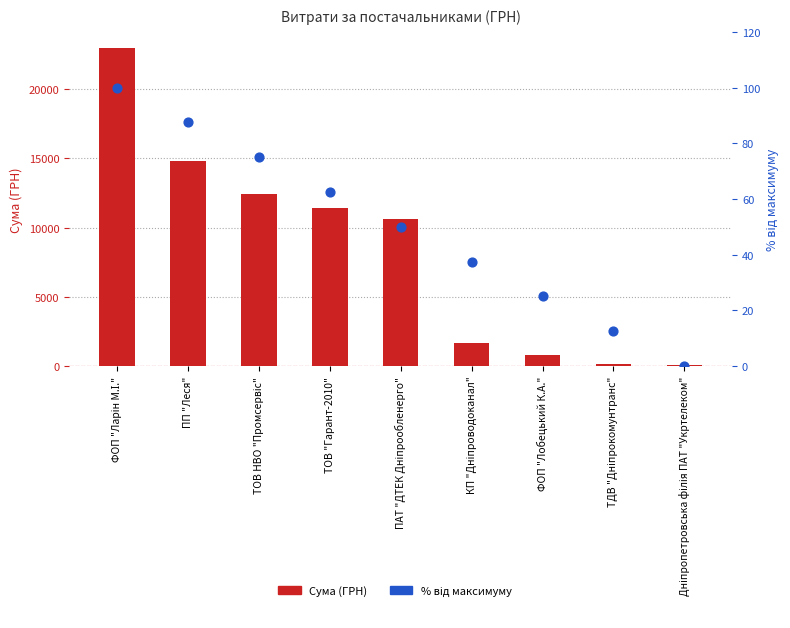

What are all the series names shown in the legend?

СУМА (ГРН), % від максимуму